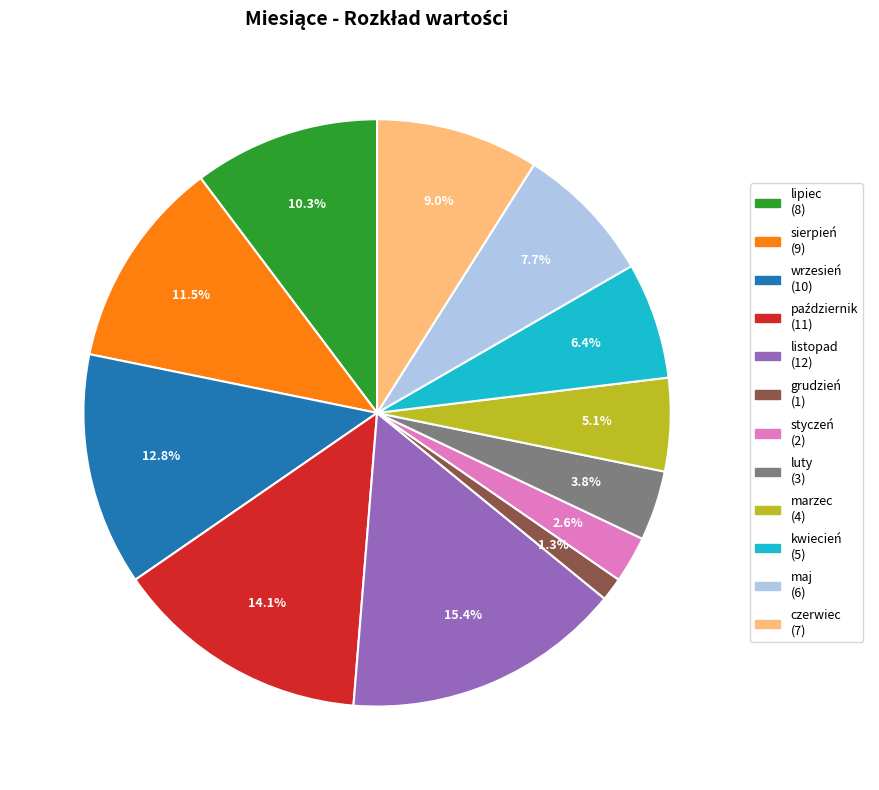

True or false: styczeń accounts for 14% of the total.

False